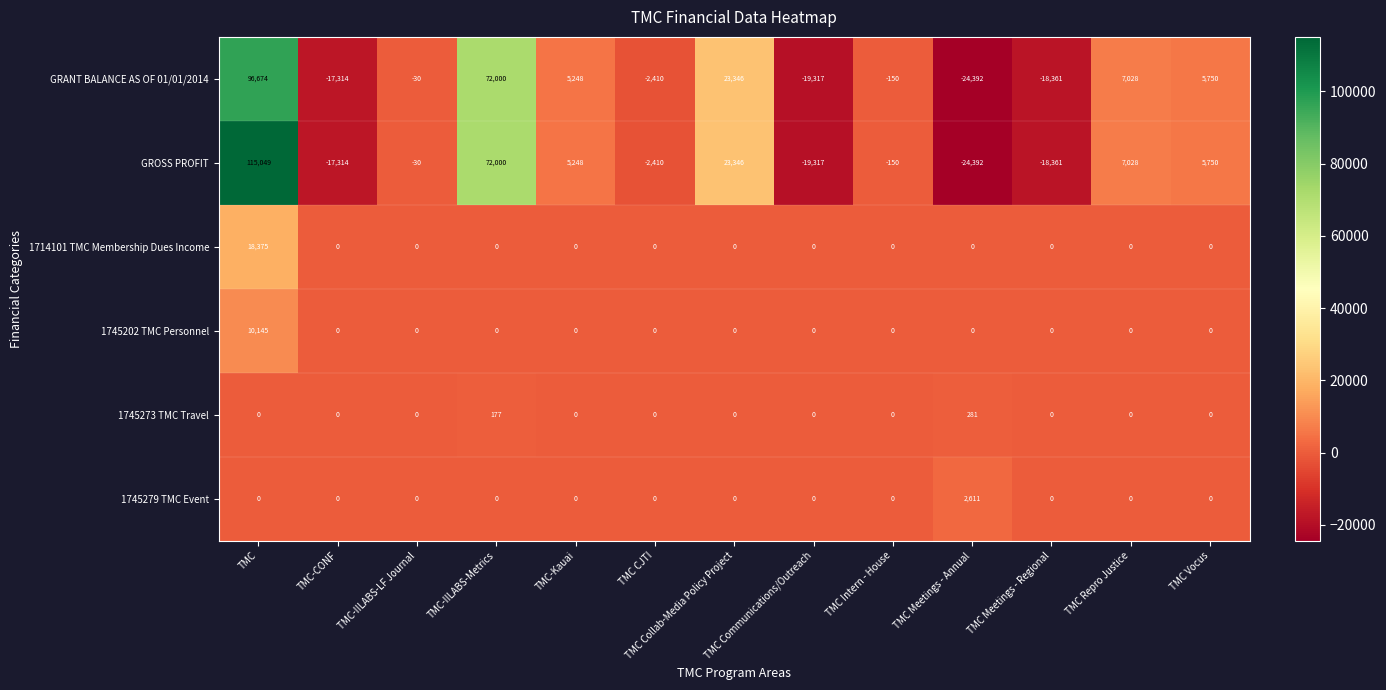

At how many categories does at least one series exceed 69242?

2